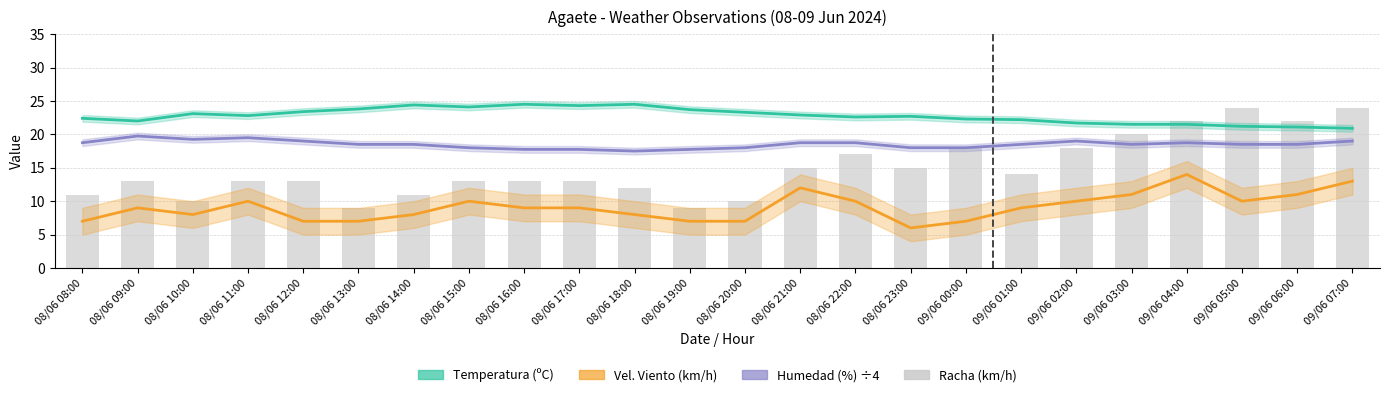

Reading right to left, what are all the values shown in this chart?

Temperatura (ºC): 09/06 07:00=20.9	09/06 06:00=21.1	09/06 05:00=21.2	09/06 04:00=21.5	09/06 03:00=21.5	09/06 02:00=21.7	09/06 01:00=22.2	09/06 00:00=22.3	08/06 23:00=22.7	08/06 22:00=22.6	08/06 21:00=22.9	08/06 20:00=23.3	08/06 19:00=23.7	08/06 18:00=24.5	08/06 17:00=24.3	08/06 16:00=24.5	08/06 15:00=24.1	08/06 14:00=24.4	08/06 13:00=23.8	08/06 12:00=23.4	08/06 11:00=22.8	08/06 10:00=23.1	08/06 09:00=22.0	08/06 08:00=22.4
Vel. Viento (km/h): 09/06 07:00=13.0	09/06 06:00=11.0	09/06 05:00=10.0	09/06 04:00=14.0	09/06 03:00=11.0	09/06 02:00=10.0	09/06 01:00=9.0	09/06 00:00=7.0	08/06 23:00=6.0	08/06 22:00=10.0	08/06 21:00=12.0	08/06 20:00=7.0	08/06 19:00=7.0	08/06 18:00=8.0	08/06 17:00=9.0	08/06 16:00=9.0	08/06 15:00=10.0	08/06 14:00=8.0	08/06 13:00=7.0	08/06 12:00=7.0	08/06 11:00=10.0	08/06 10:00=8.0	08/06 09:00=9.0	08/06 08:00=7.0
Humedad (%) ÷4: 09/06 07:00=19.0	09/06 06:00=18.5	09/06 05:00=18.5	09/06 04:00=18.8	09/06 03:00=18.5	09/06 02:00=19.0	09/06 01:00=18.5	09/06 00:00=18.0	08/06 23:00=18.0	08/06 22:00=18.8	08/06 21:00=18.8	08/06 20:00=18.0	08/06 19:00=17.8	08/06 18:00=17.5	08/06 17:00=17.8	08/06 16:00=17.8	08/06 15:00=18.0	08/06 14:00=18.5	08/06 13:00=18.5	08/06 12:00=19.0	08/06 11:00=19.5	08/06 10:00=19.2	08/06 09:00=19.8	08/06 08:00=18.8
Racha (km/h): 09/06 07:00=24.0	09/06 06:00=22.0	09/06 05:00=24.0	09/06 04:00=22.0	09/06 03:00=20.0	09/06 02:00=18.0	09/06 01:00=14.0	09/06 00:00=18.0	08/06 23:00=15.0	08/06 22:00=17.0	08/06 21:00=15.0	08/06 20:00=10.0	08/06 19:00=9.0	08/06 18:00=12.0	08/06 17:00=13.0	08/06 16:00=13.0	08/06 15:00=13.0	08/06 14:00=11.0	08/06 13:00=9.0	08/06 12:00=13.0	08/06 11:00=13.0	08/06 10:00=10.0	08/06 09:00=13.0	08/06 08:00=11.0